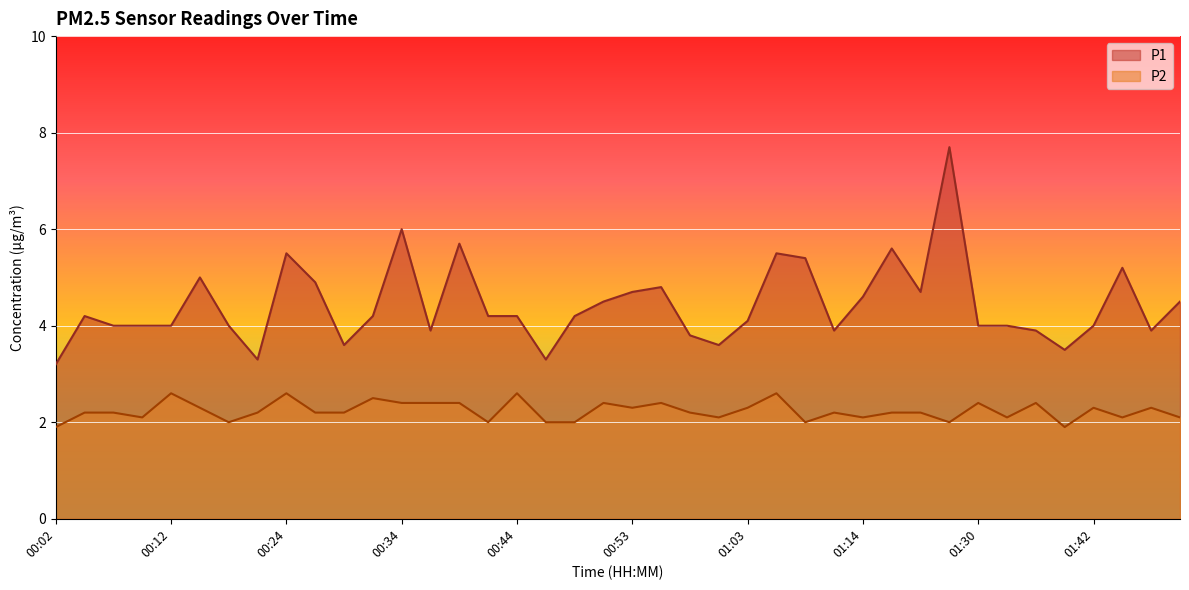

Reading right to left, transcribe all the data shown in this chart.

P1: 01:50=4.5	01:47=3.9	01:45=5.2	01:42=4.0	01:40=3.5	01:37=3.9	01:32=4.0	01:30=4.0	01:27=7.7	01:22=4.7	01:17=5.6	01:14=4.6	01:11=3.9	01:08=5.4	01:06=5.5	01:03=4.1	01:01=3.6	00:58=3.8	00:56=4.8	00:53=4.7	00:51=4.5	00:48=4.2	00:46=3.3	00:44=4.2	00:41=4.2	00:39=5.7	00:36=3.9	00:34=6.0	00:31=4.2	00:29=3.6	00:26=4.9	00:24=5.5	00:21=3.3	00:19=4.0	00:16=5.0	00:12=4.0	00:09=4.0	00:07=4.0	00:04=4.2	00:02=3.2
P2: 01:50=2.1	01:47=2.3	01:45=2.1	01:42=2.3	01:40=1.9	01:37=2.4	01:32=2.1	01:30=2.4	01:27=2.0	01:22=2.2	01:17=2.2	01:14=2.1	01:11=2.2	01:08=2.0	01:06=2.6	01:03=2.3	01:01=2.1	00:58=2.2	00:56=2.4	00:53=2.3	00:51=2.4	00:48=2.0	00:46=2.0	00:44=2.6	00:41=2.0	00:39=2.4	00:36=2.4	00:34=2.4	00:31=2.5	00:29=2.2	00:26=2.2	00:24=2.6	00:21=2.2	00:19=2.0	00:16=2.3	00:12=2.6	00:09=2.1	00:07=2.2	00:04=2.2	00:02=1.9